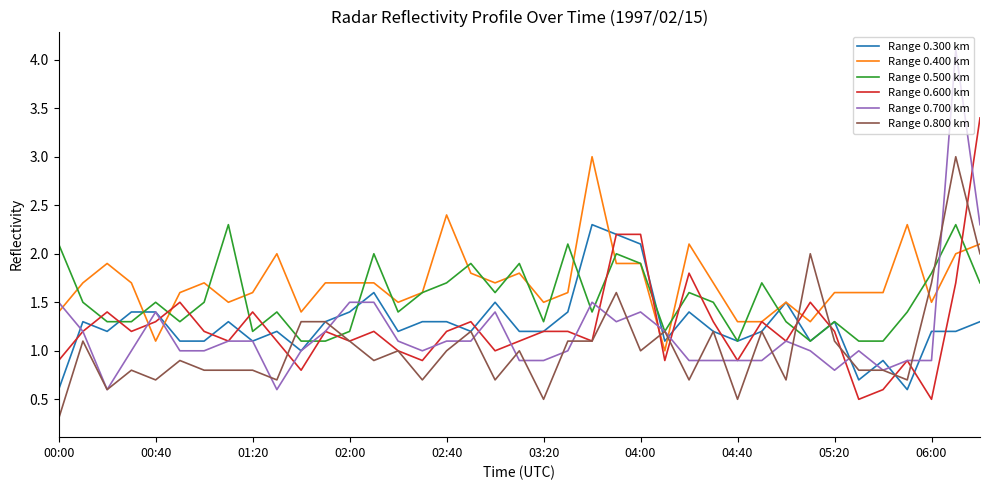

Which series has the largest range (max minus min)?

Range 0.700 km